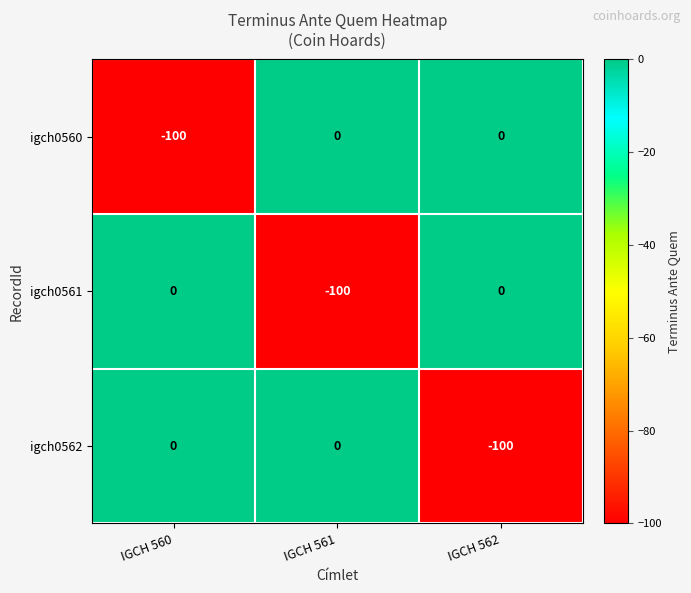

What is the average value of the igch0562 series?

-33